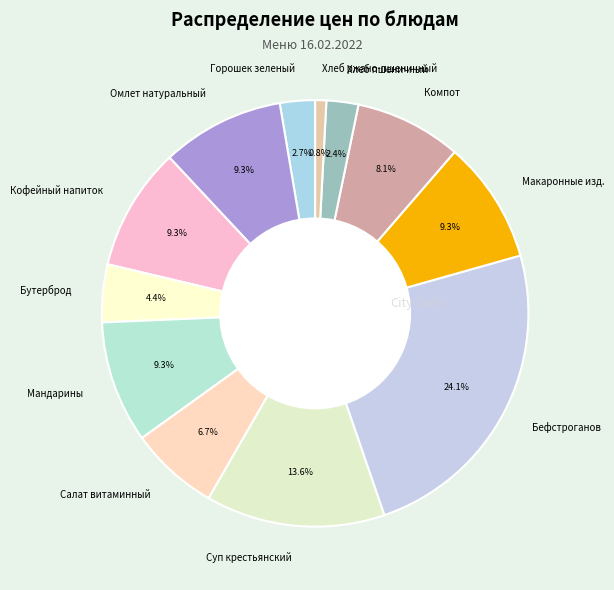

Does any single category account for the majority?

No